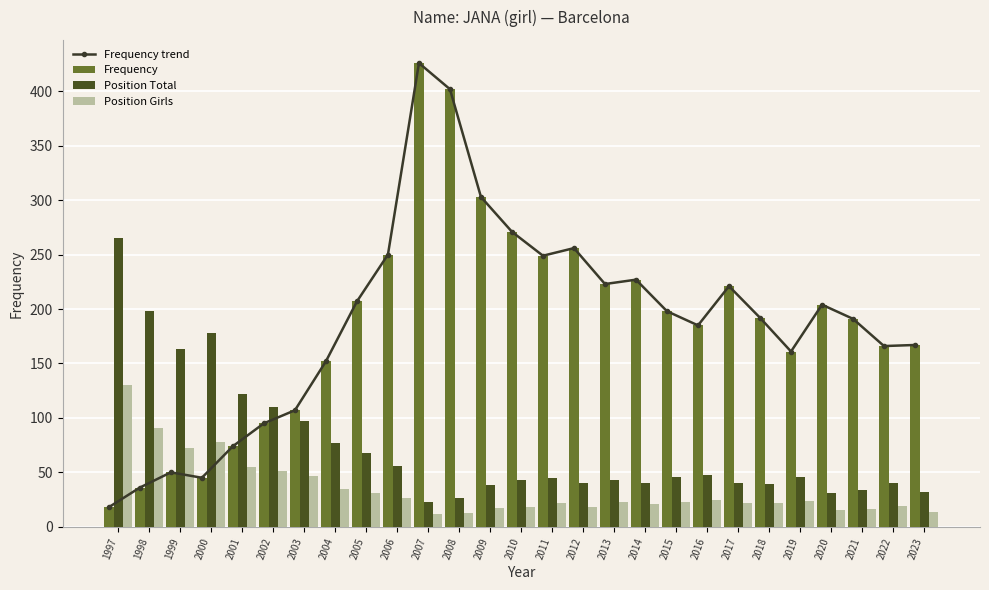

List the labels in order of Position Total value, largest first.

1997, 1998, 2000, 1999, 2001, 2002, 2003, 2004, 2005, 2006, 2016, 2015, 2019, 2011, 2010, 2013, 2012, 2014, 2017, 2022, 2018, 2009, 2021, 2023, 2020, 2008, 2007